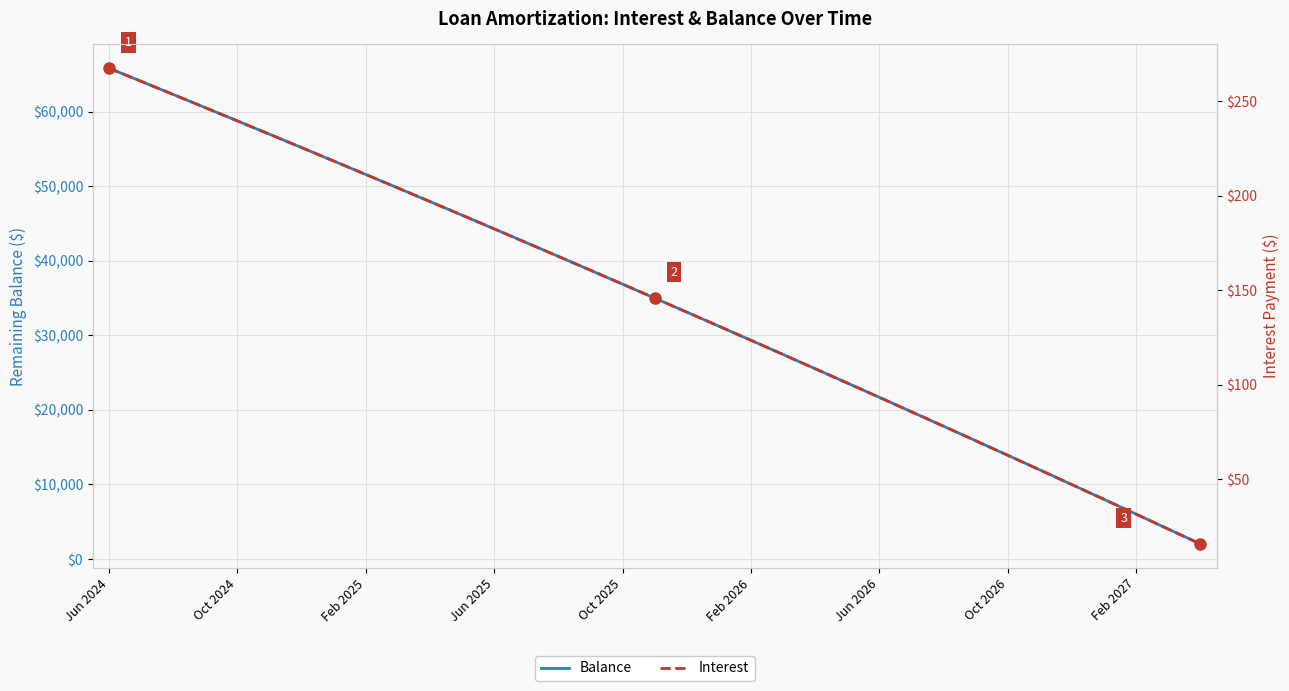

What are all the series names shown in the legend?

Balance, Interest